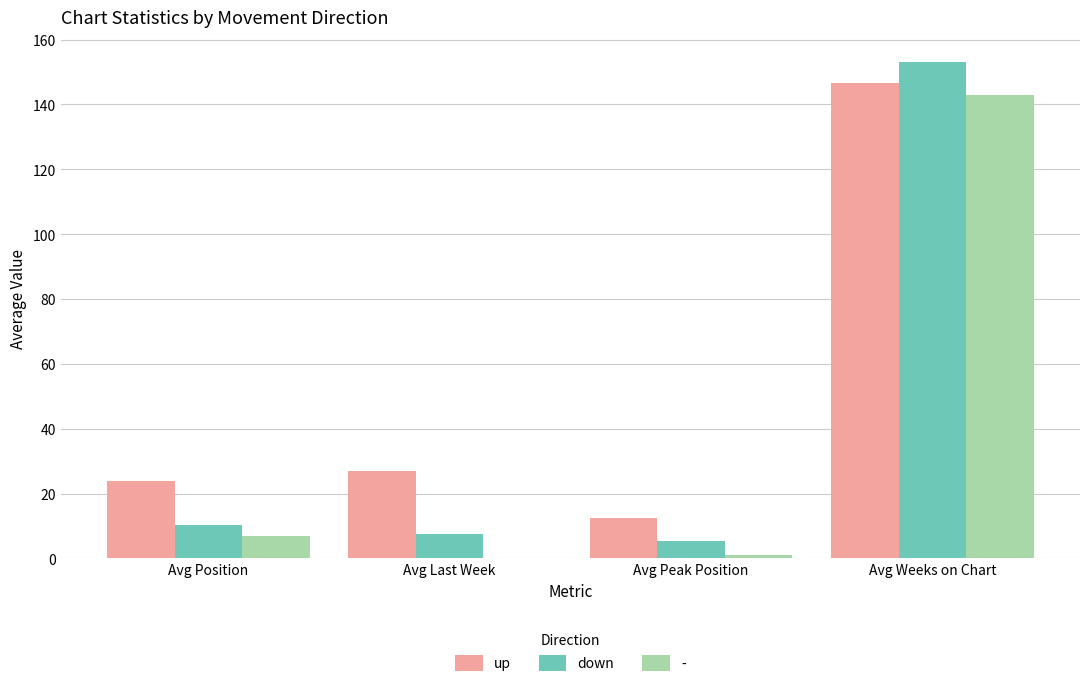

What is the sum of all up values?

209.7